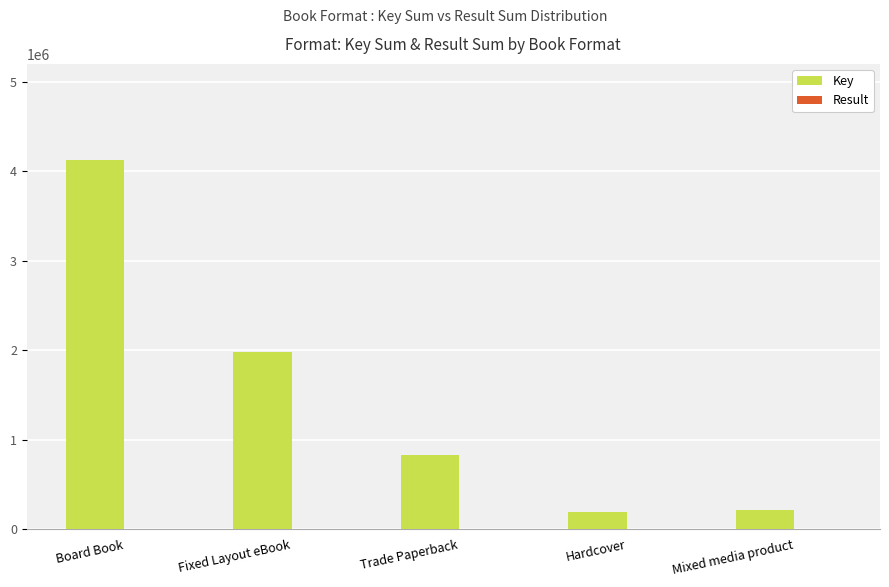

The value of Key at Fixed Layout eBook is 3549399. True or false?

False